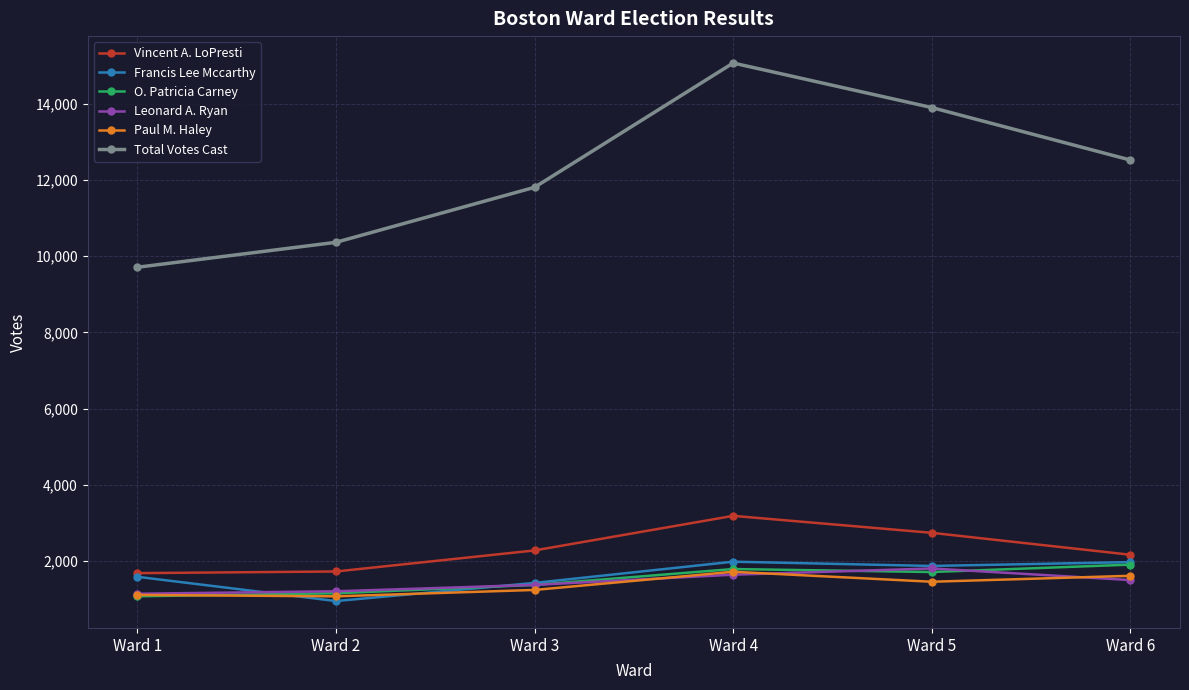

What are all the series names shown in the legend?

Vincent A. LoPresti, Francis Lee Mccarthy, O. Patricia Carney, Leonard A. Ryan, Paul M. Haley, Total Votes Cast